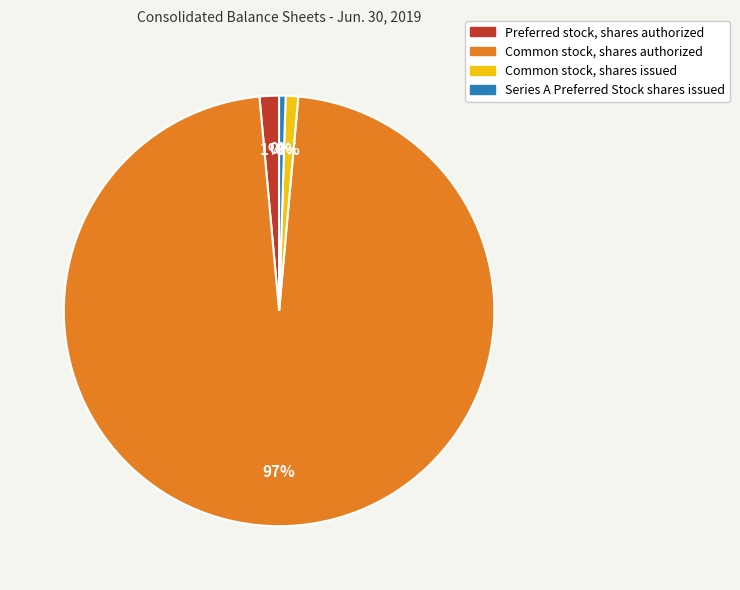

How many slices are in this pie chart?

4